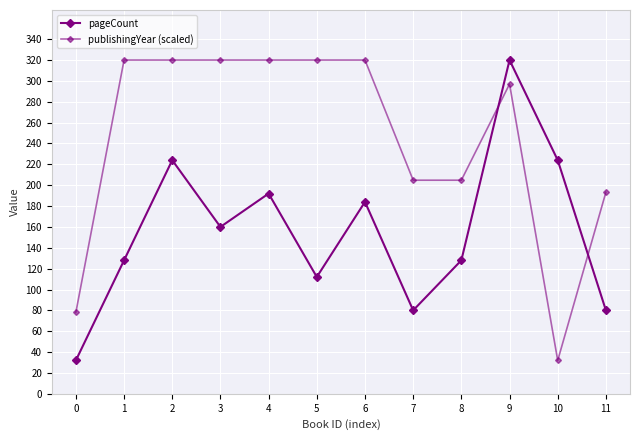

Is the value of publishingYear (scaled) at 0 greater than the value of pageCount at 9?

No